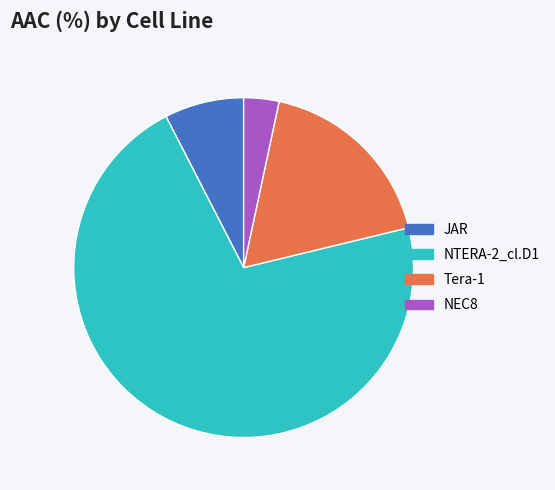

Which slice is the smallest?

NEC8